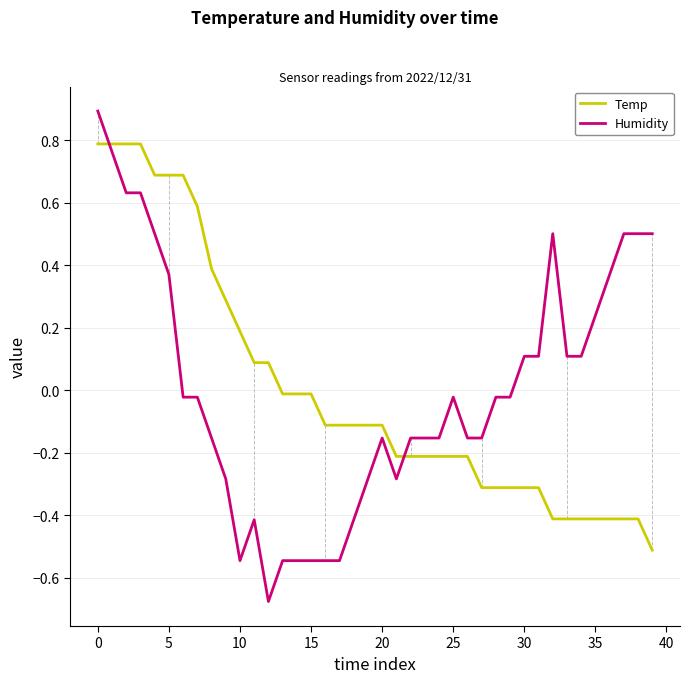

What are all the series names shown in the legend?

Temp, Humidity